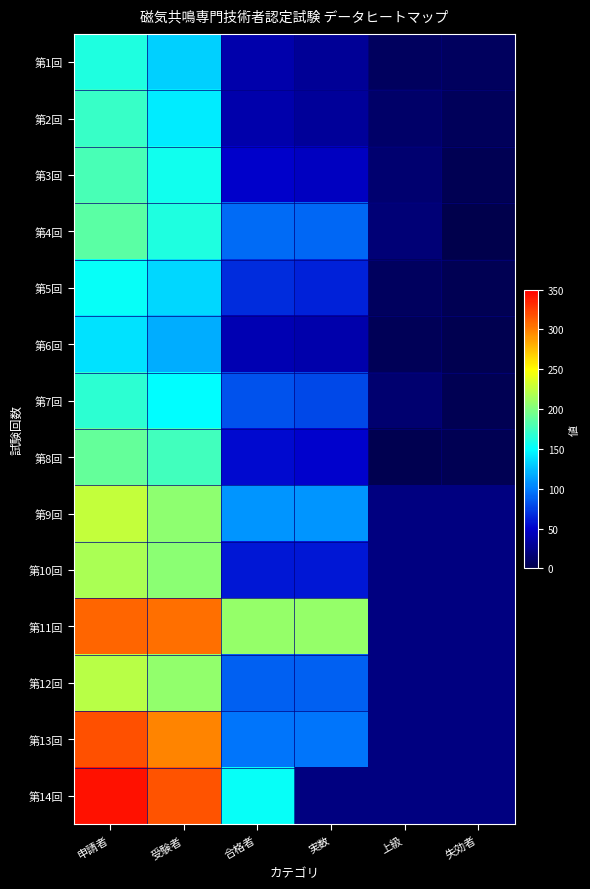

Which category has the highest value in the 第2回 series?

申請者